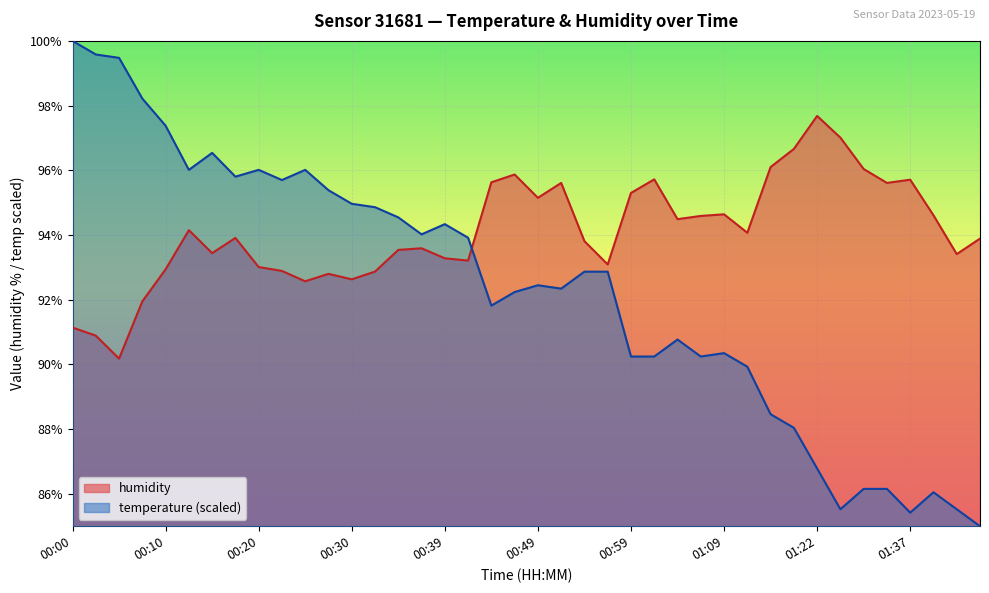

How many times do temperature and humidity cross each other?

1